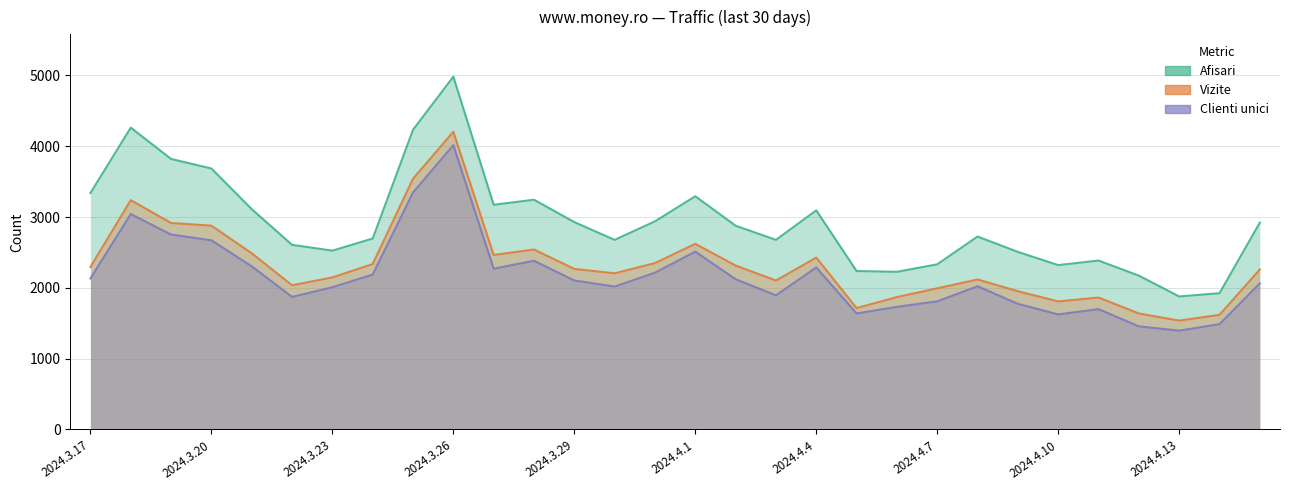

True or false: Vizite has a value of 4549 at 2024.3.20.

False